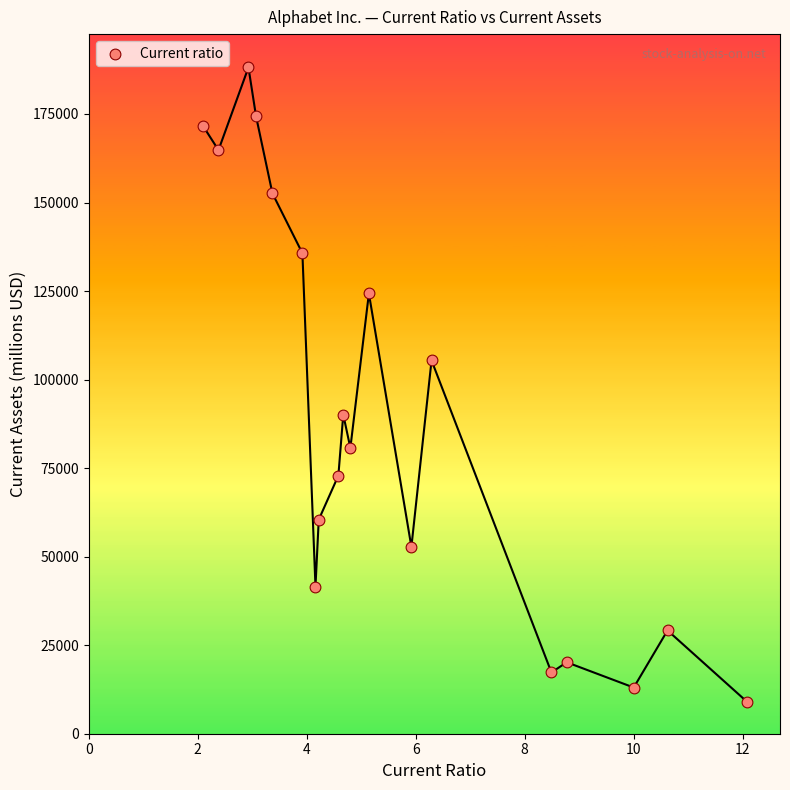

What is the range of Y values (max minus min)?

179142